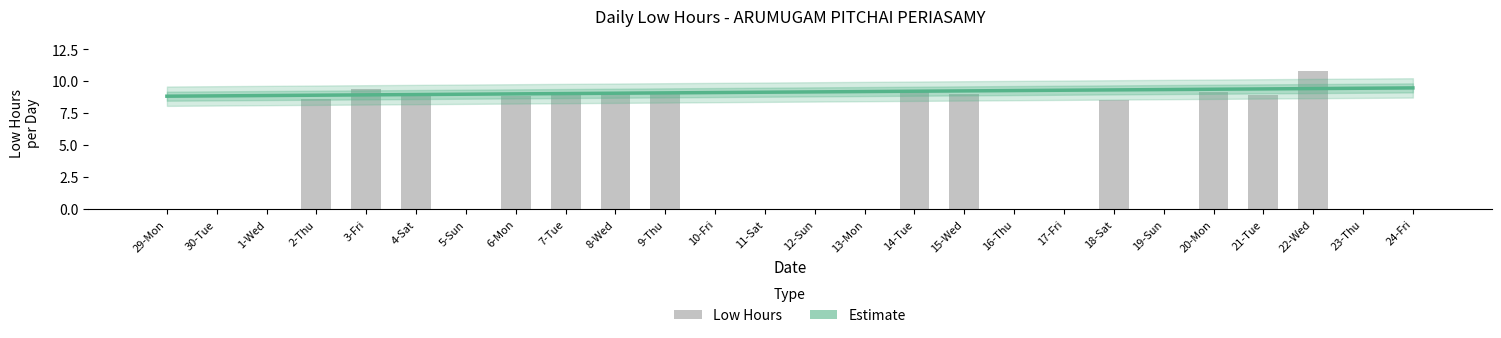

List the labels in order of Estimate value, smallest first.

29-Mon, 30-Tue, 1-Wed, 2-Thu, 3-Fri, 4-Sat, 5-Sun, 6-Mon, 7-Tue, 8-Wed, 9-Thu, 10-Fri, 11-Sat, 12-Sun, 13-Mon, 14-Tue, 15-Wed, 16-Thu, 17-Fri, 18-Sat, 19-Sun, 20-Mon, 21-Tue, 22-Wed, 23-Thu, 24-Fri